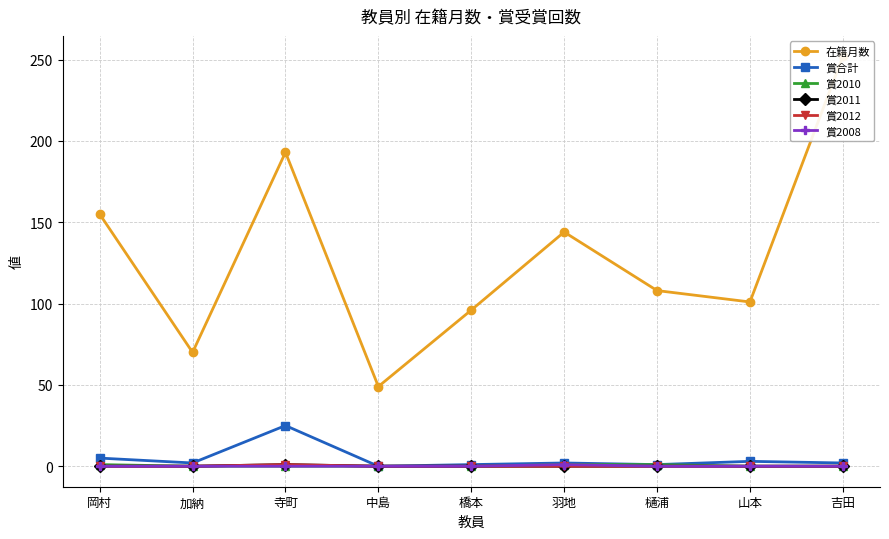

How many categories are shown in the chart?

9